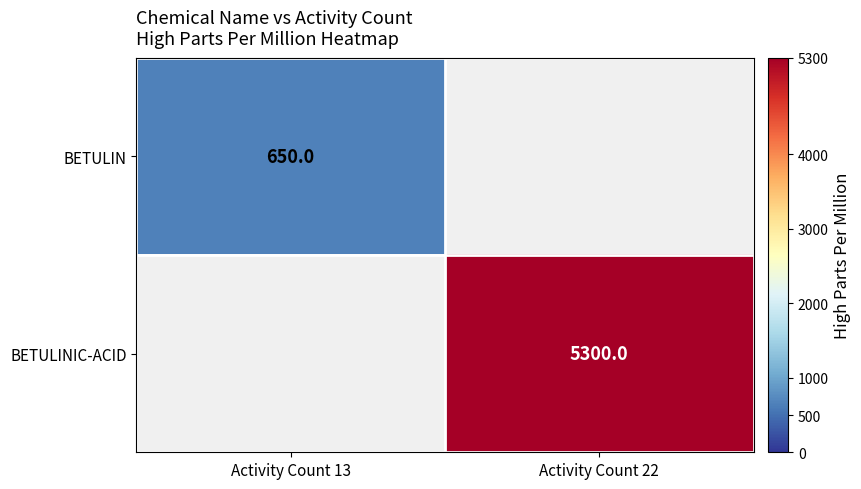

Is the value of BETULIN at Activity Count 13 greater than the value of BETULINIC-ACID at Activity Count 22?

No